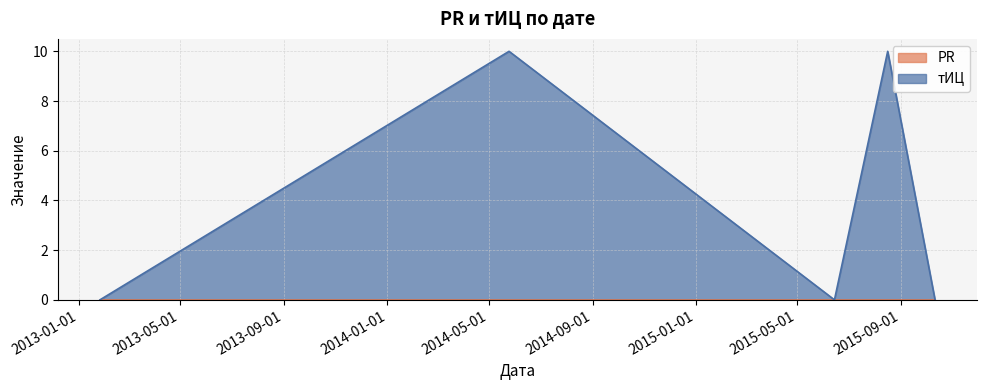

Reading right to left, what are all the values shown in this chart?

0	10	0	10	0